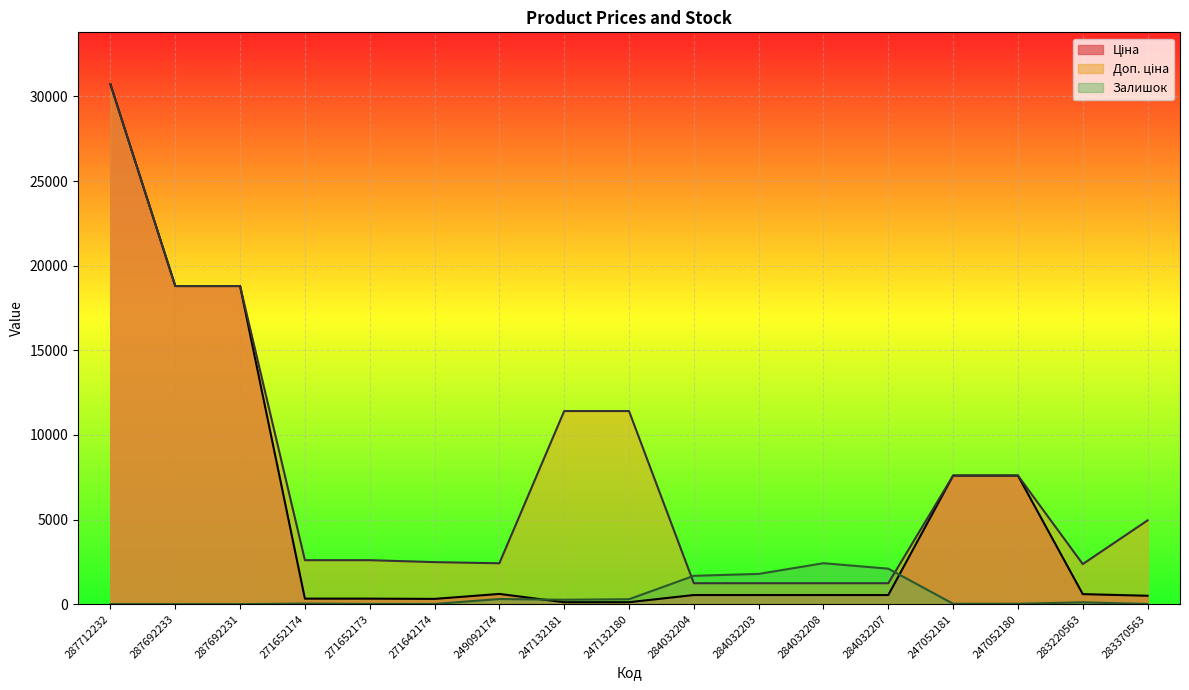

True or false: Доп. ціна and Залишок intersect in this chart.

True